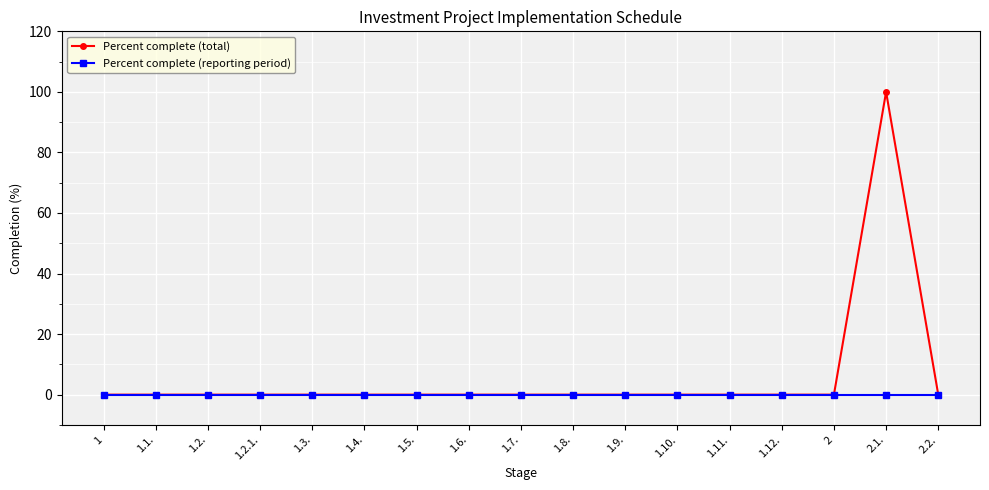

Reading right to left, list all the values displayed in this chart.

Percent complete (total): 0	100	0	0	0	0	0	0	0	0	0	0	0	0	0	0	0
Percent complete (reporting period): 0	0	0	0	0	0	0	0	0	0	0	0	0	0	0	0	0